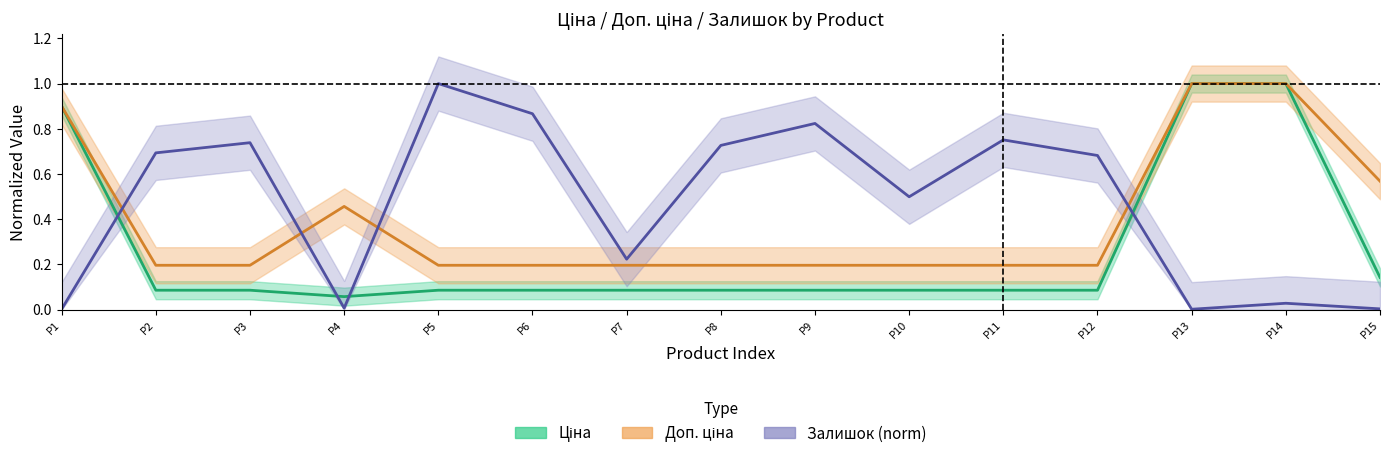

Which category has the highest value across all series?

P13